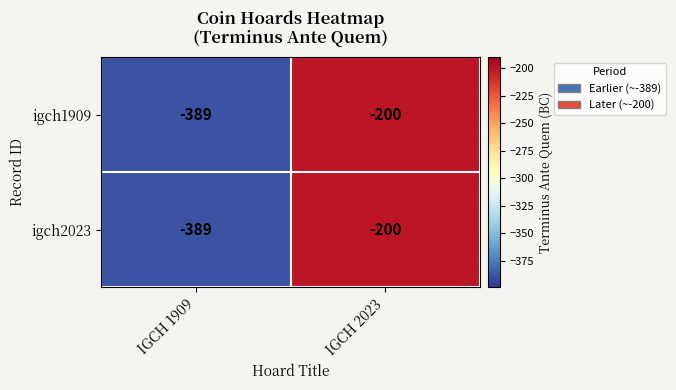

Reading left to right, list all the values displayed in this chart.

igch1909: IGCH 1909=-389	IGCH 2023=-200
igch2023: IGCH 1909=-389	IGCH 2023=-200